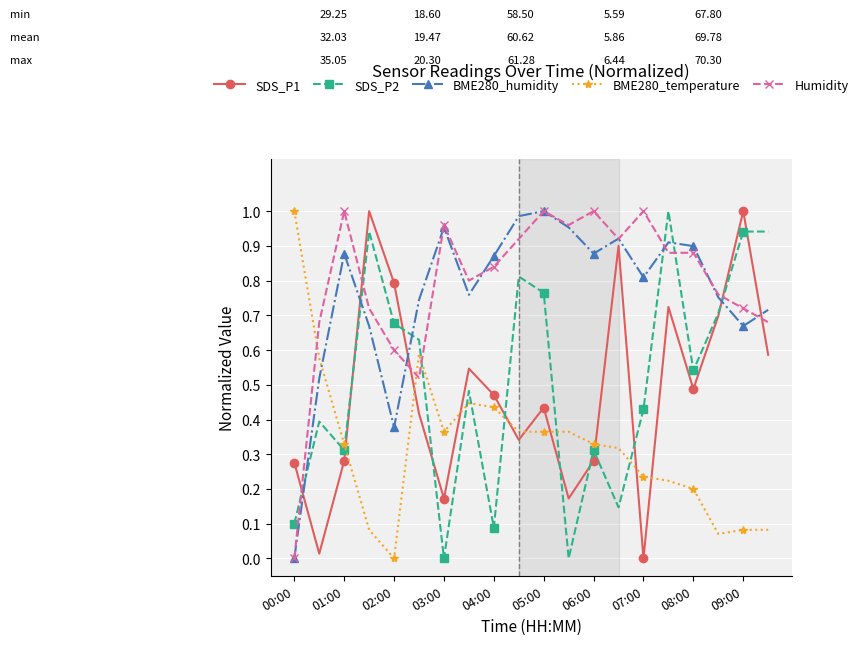

After their last crossing, which series has the higher values: Humidity or SDS_P2?

SDS_P2